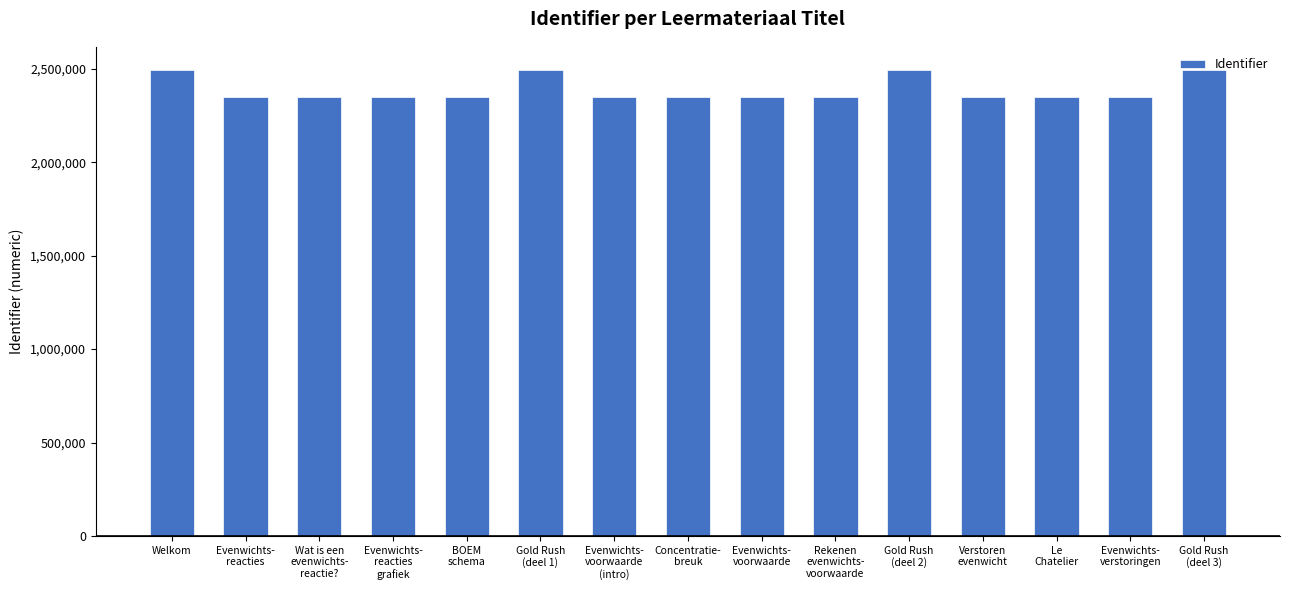

What is the value of the 5th bar from the left?

2347101